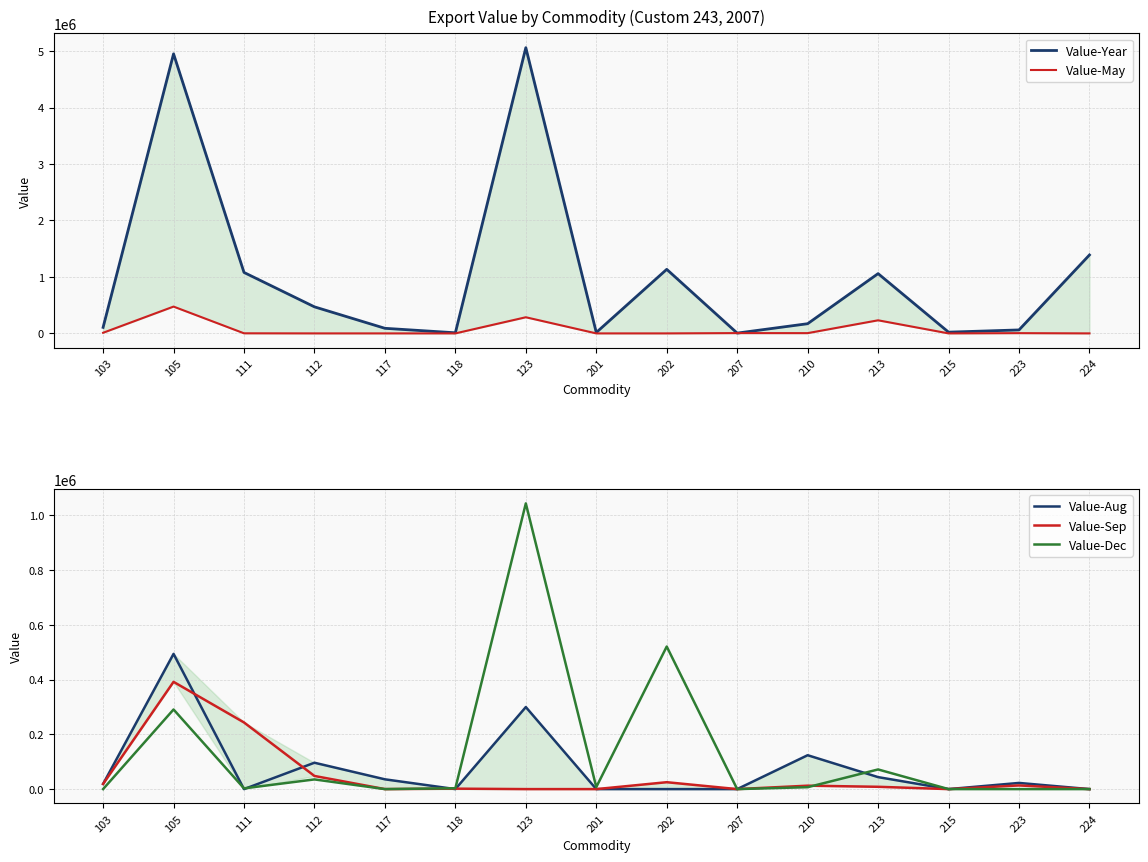

How many positive values does the Value-Sep series have?

9